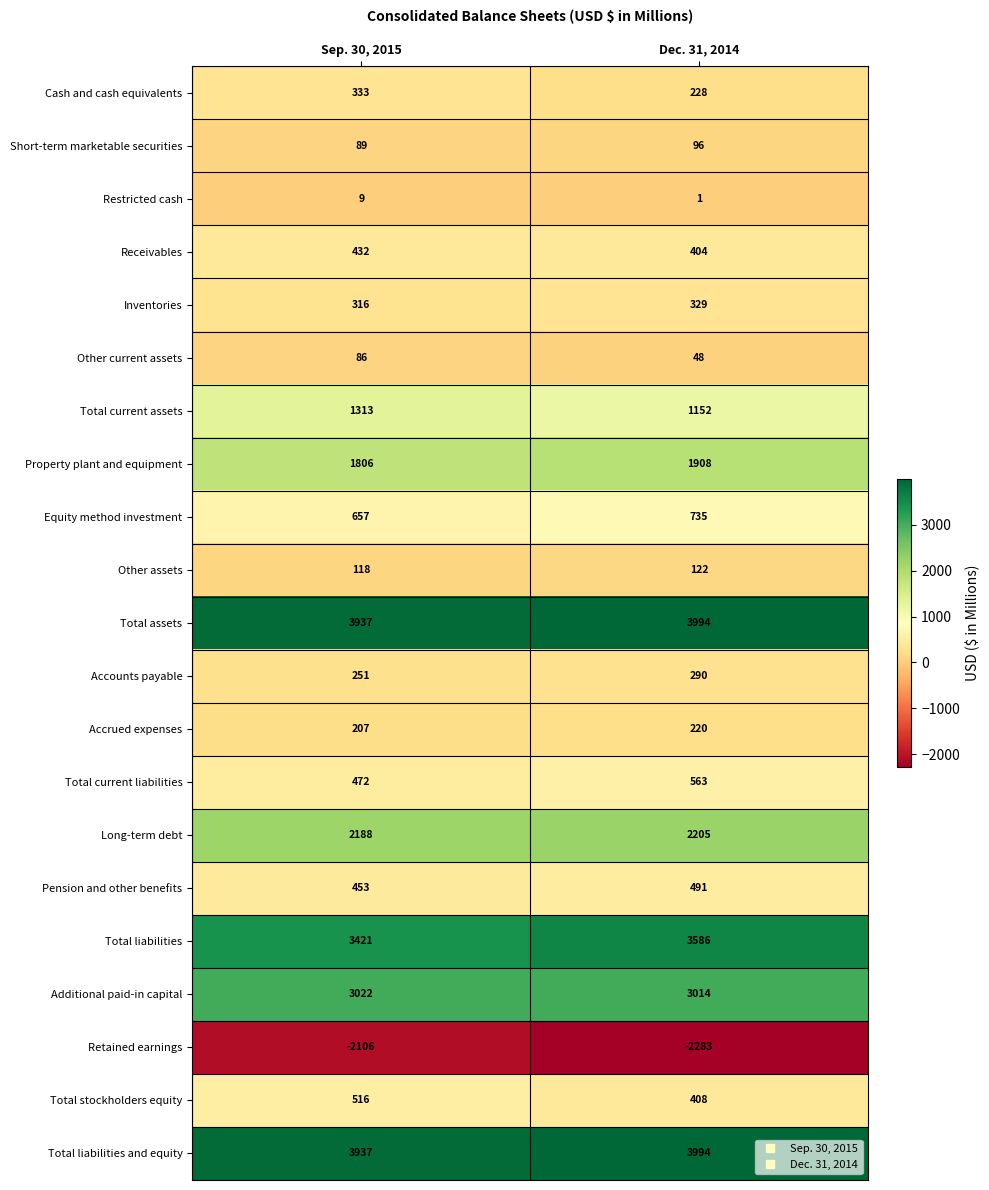

The Long-term debt series shows 2205 at Dec. 31, 2014. True or false?

True